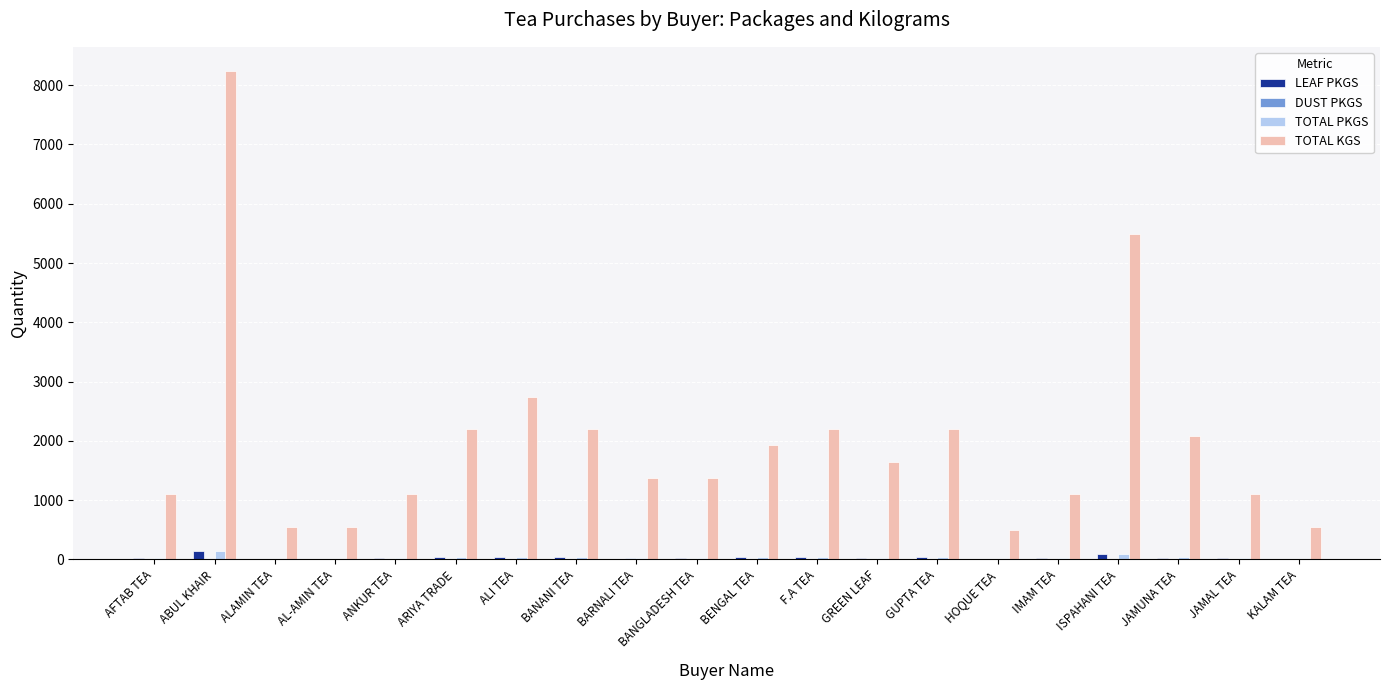

Where does the TOTAL KGS series first go above 1646?

ABUL KHAIR